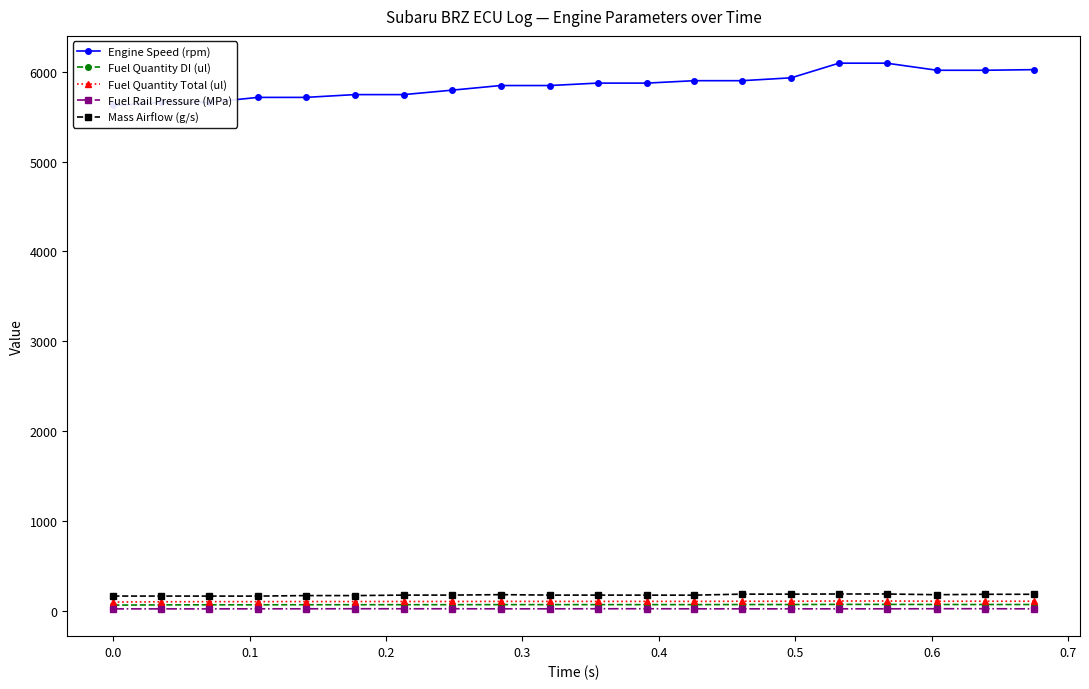

True or false: Mass Airflow (g/s) and Fuel Quantity DI (ul) cross at least once.

False